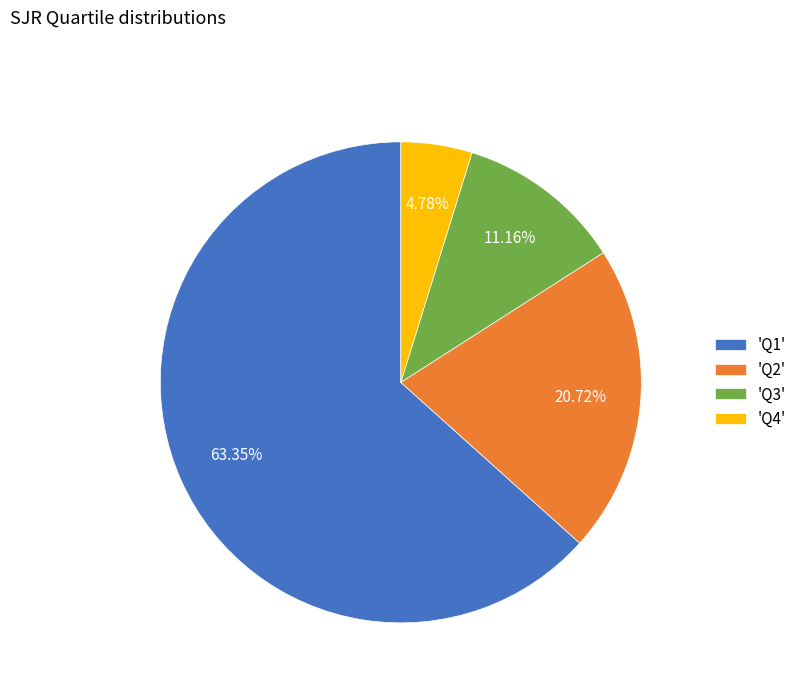

Which category has the biggest portion of the pie?

'Q1'